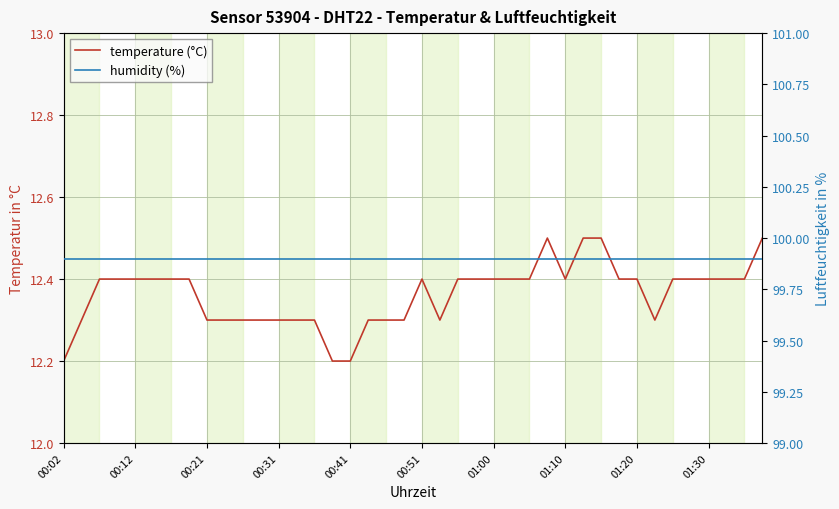

Is the value of temperature (°C) at 00:51 greater than the value of humidity (%) at 00:12?

No